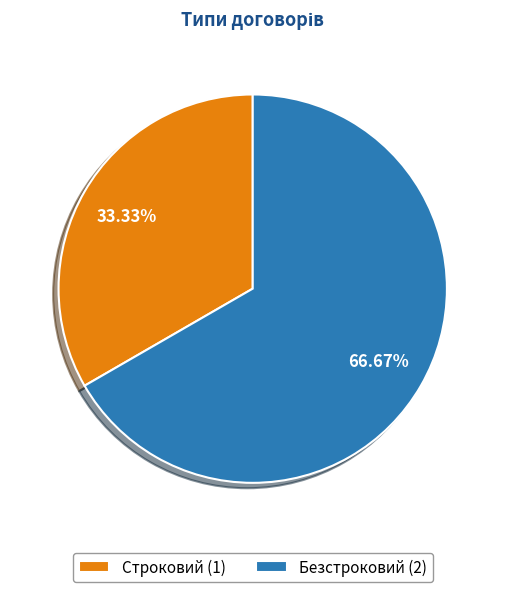

What percentage is the Безстроковий slice, to the nearest percent?

67%